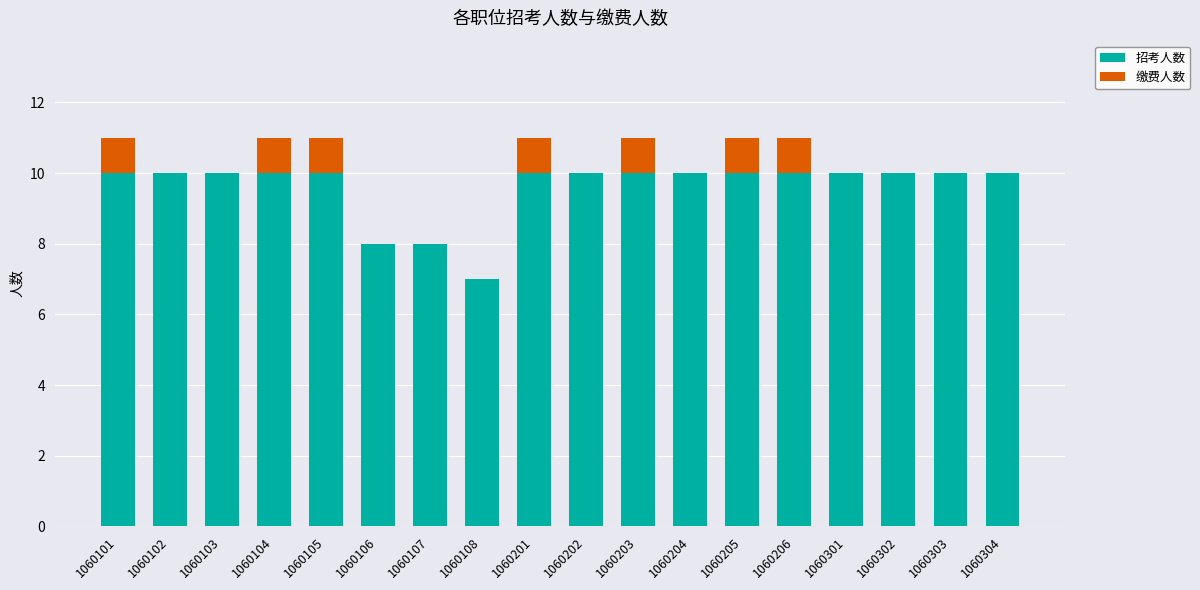

What is the maximum value for 招考人数?

10